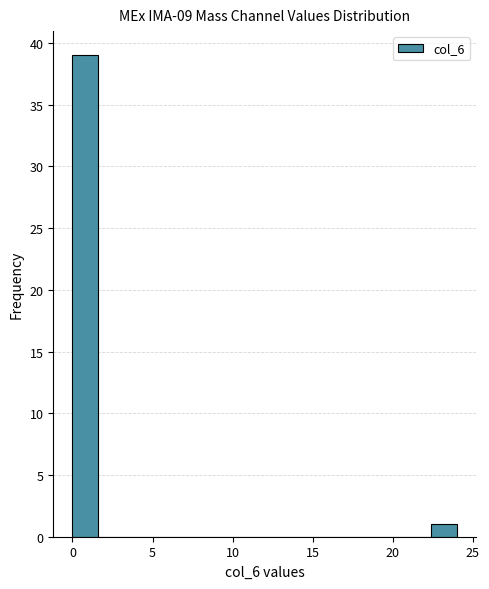

Read against the x-axis, roughly where is the centre of the tallest bar?

1.0